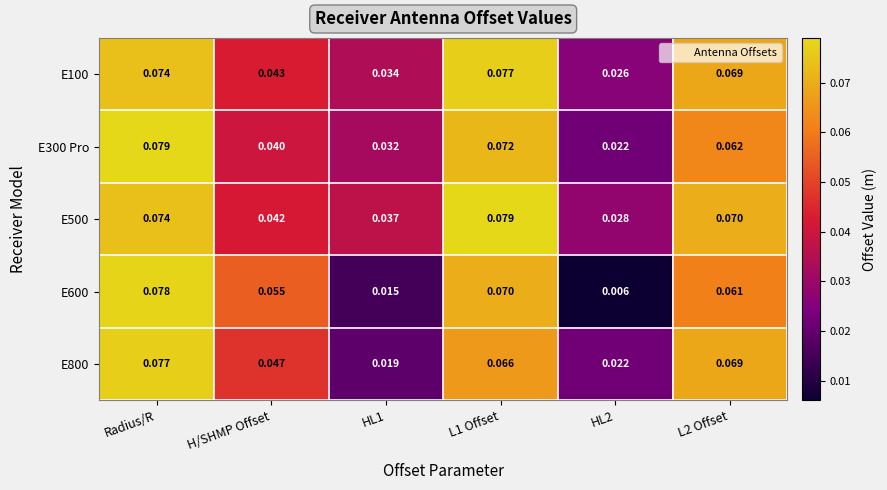

Which category has the highest value in the E600 series?

Radius/R